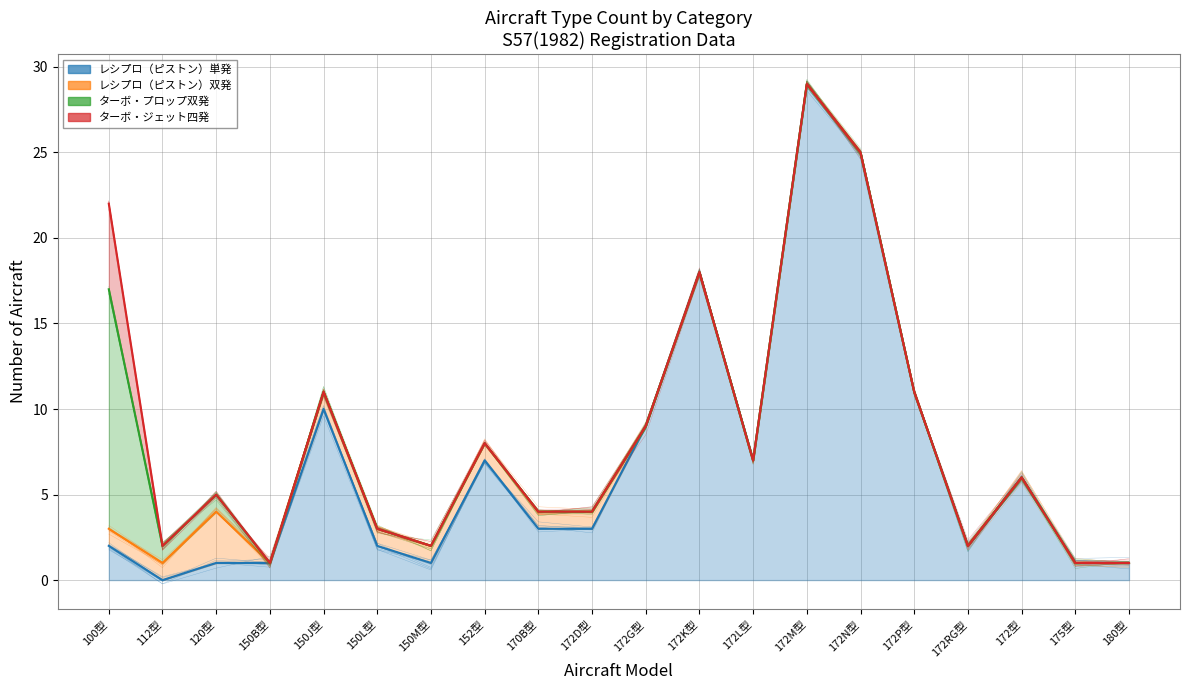

Which label corresponds to the largest value in the chart?

172M型